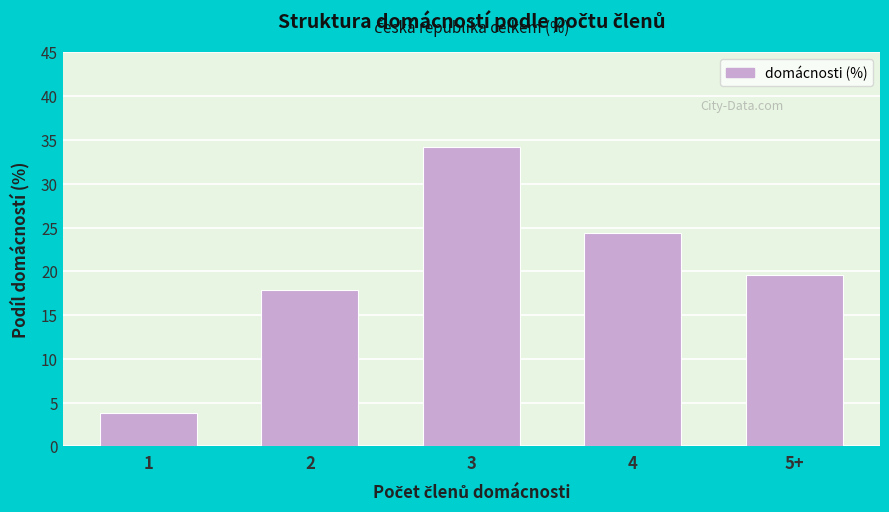

Reading left to right, transcribe all the data shown in this chart.

3.8	17.9	34.2	24.4	19.6